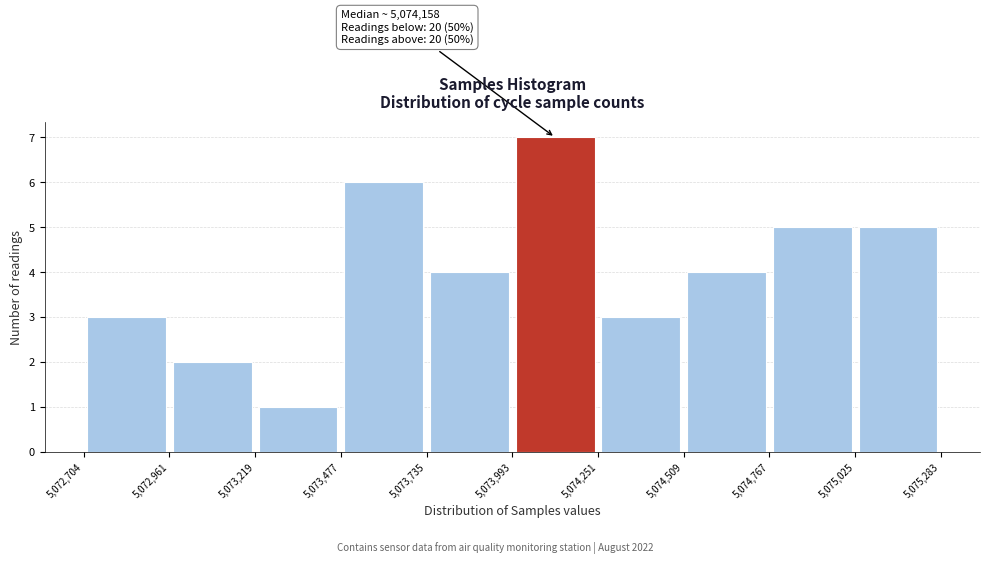

Which range on the x-axis has the tallest bar?

5,073,993 to 5,074,251